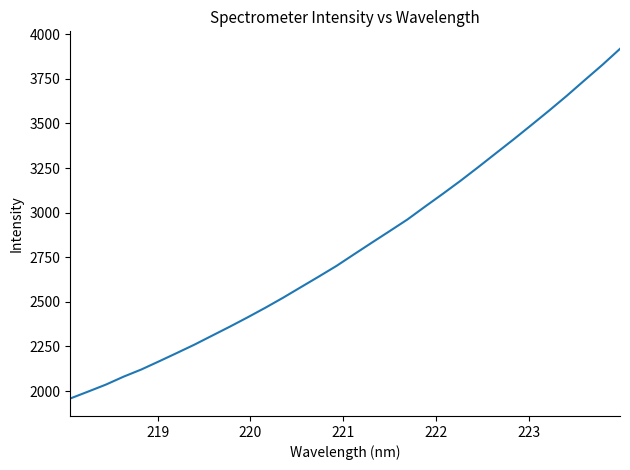

What is the smallest value displayed?

1958.5